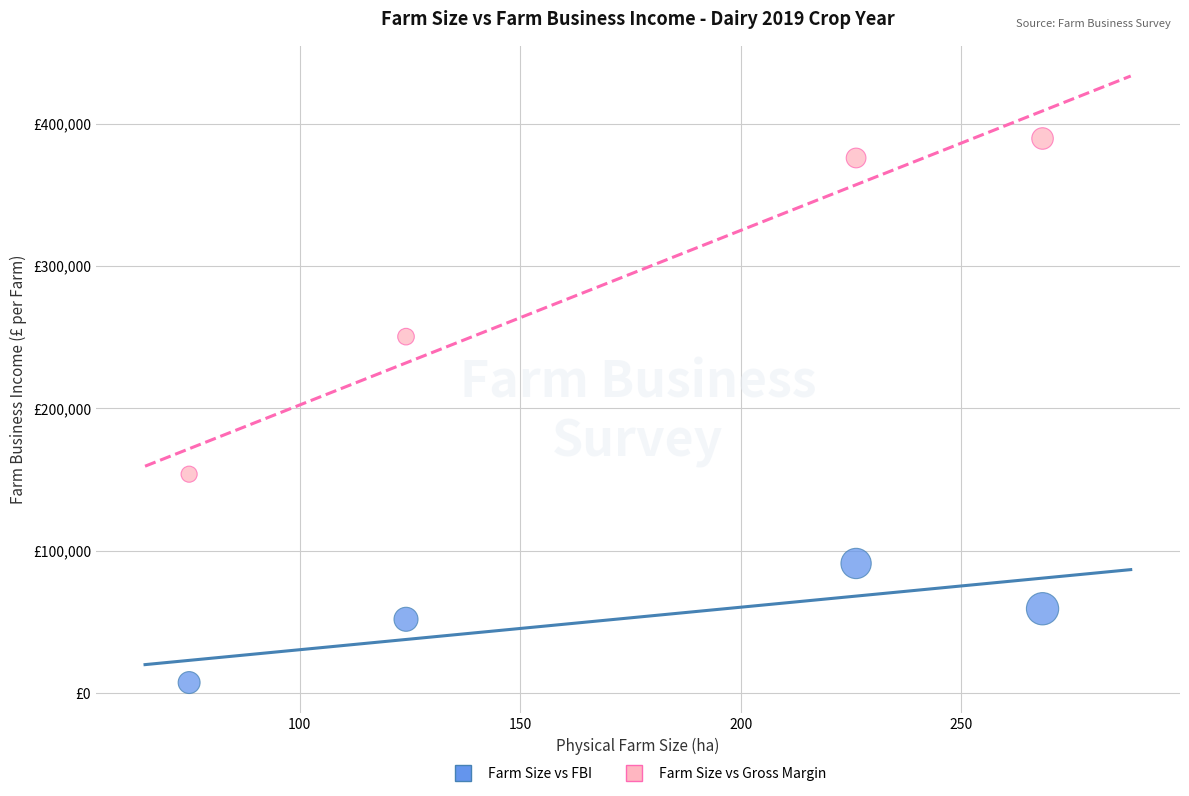

Which series reaches the maximum Y coordinate?

Farm Size vs Gross Margin